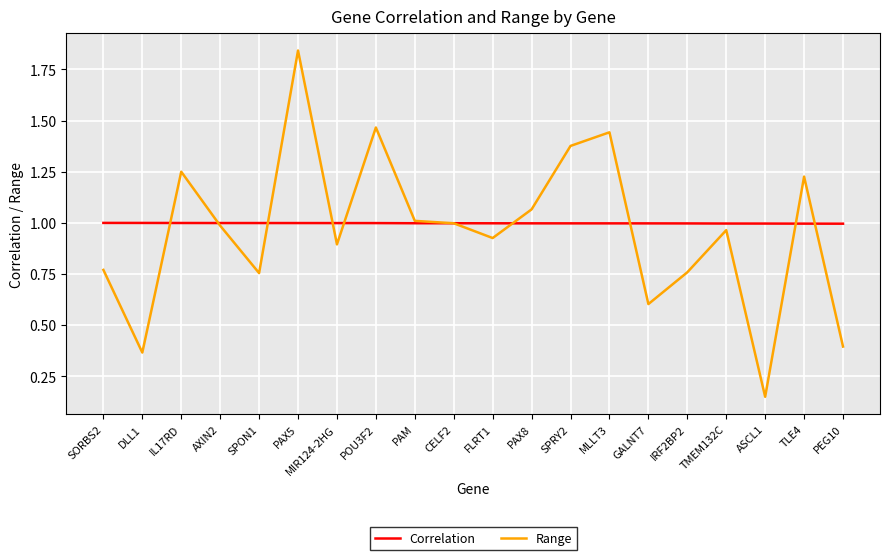

The value of Range at TMEM132C is 1.7. True or false?

False